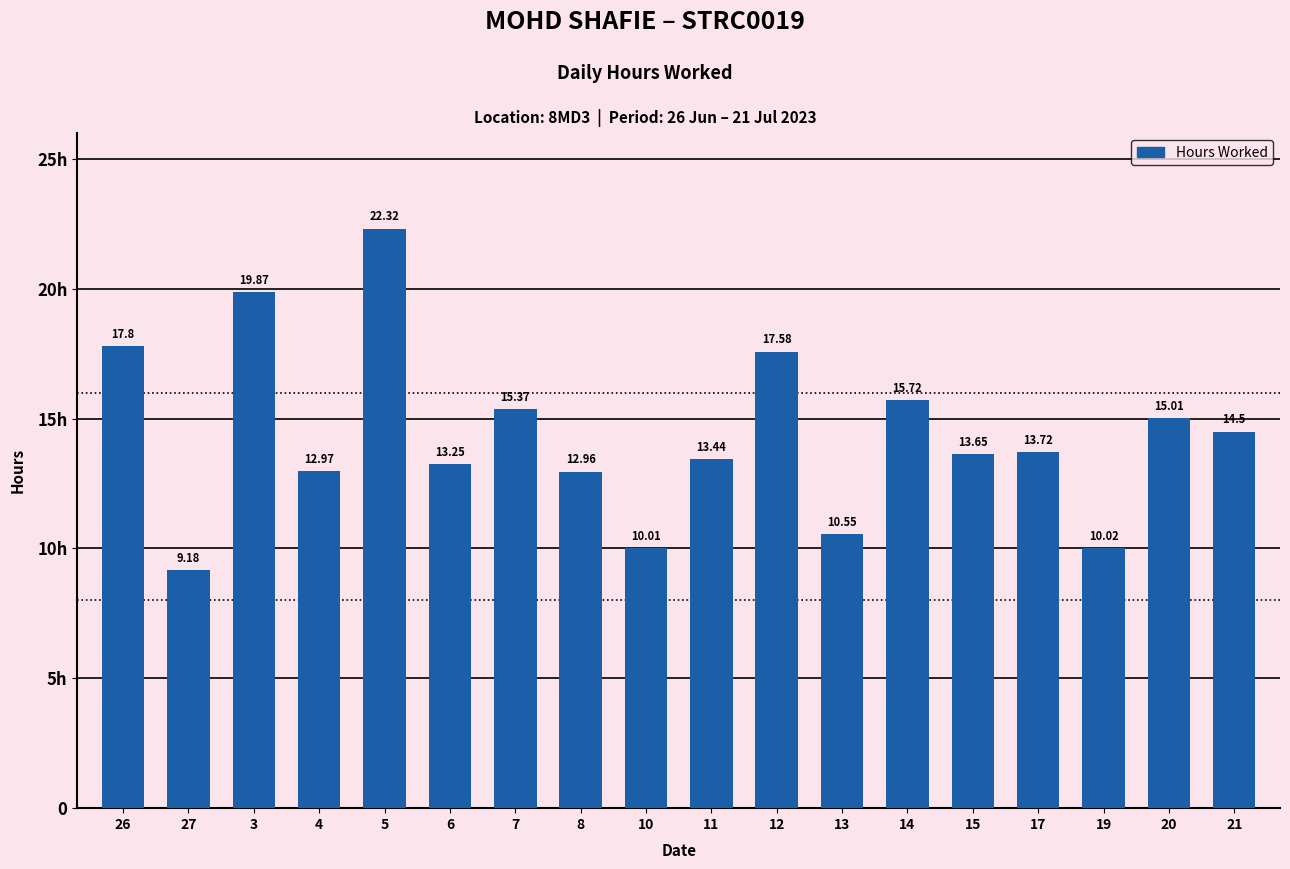

What is the greatest value displayed?

22.3